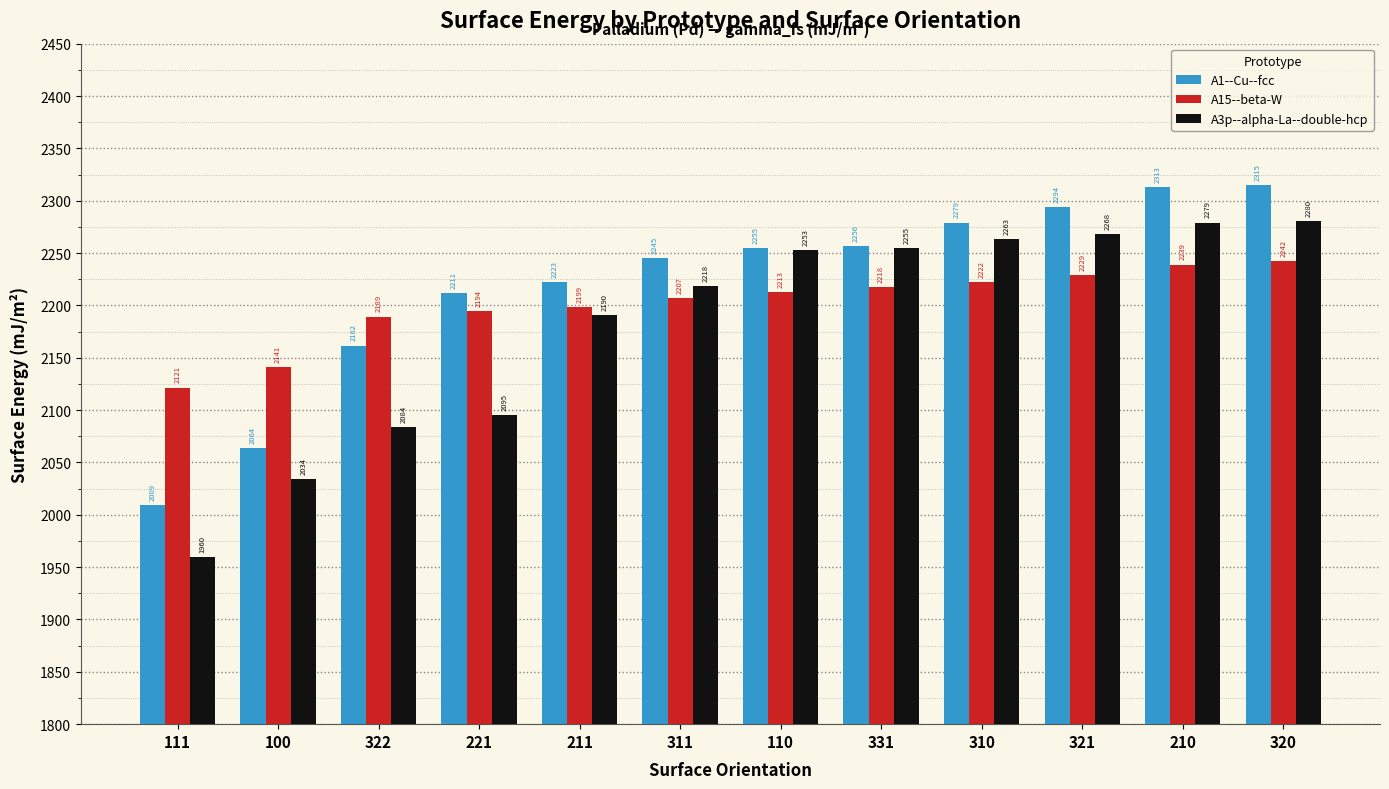

How many groups of bars are there?

12